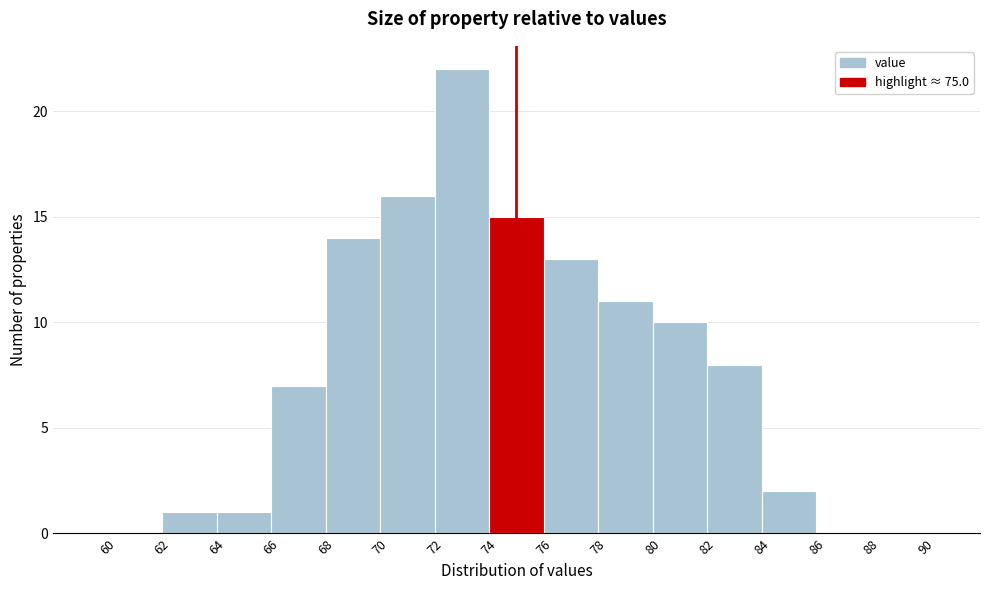

How tall is the bar that spans 70 to 72 on the x-axis? The values are not printed on the chart, so give them approximately, as read against the axis.

16